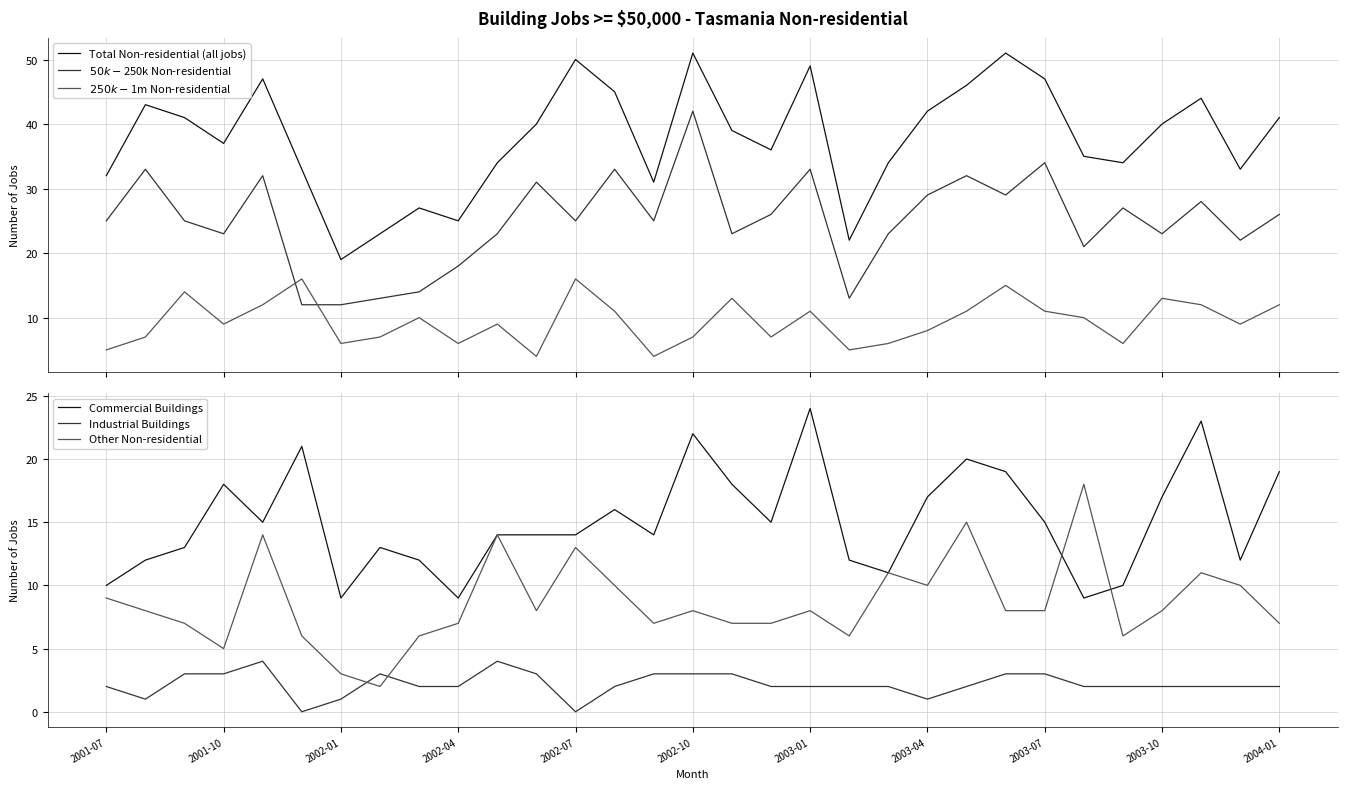

What is the highest value of the Industrial Buildings series?

4